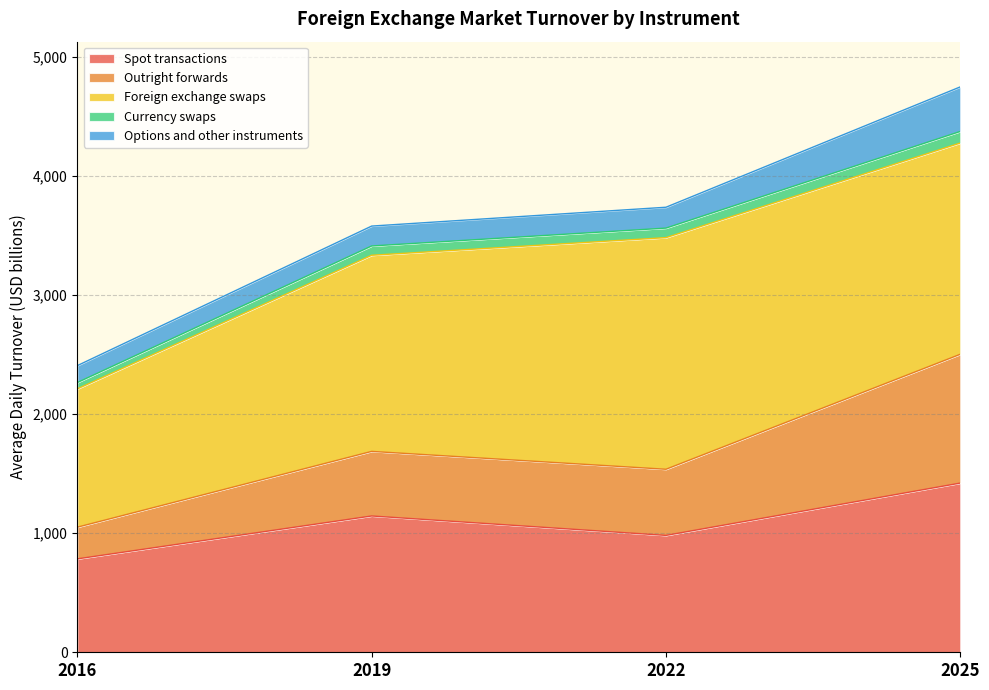

Which category has the lowest value in the Spot transactions series?

2016